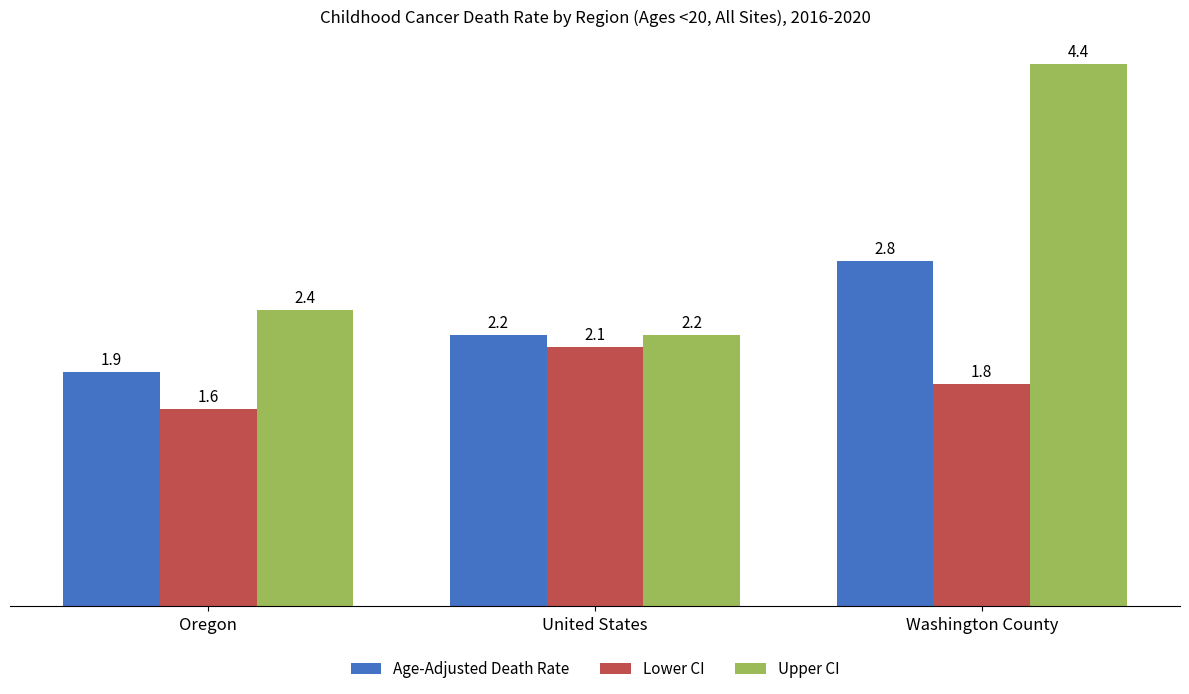

How many bars are there in each group?

3